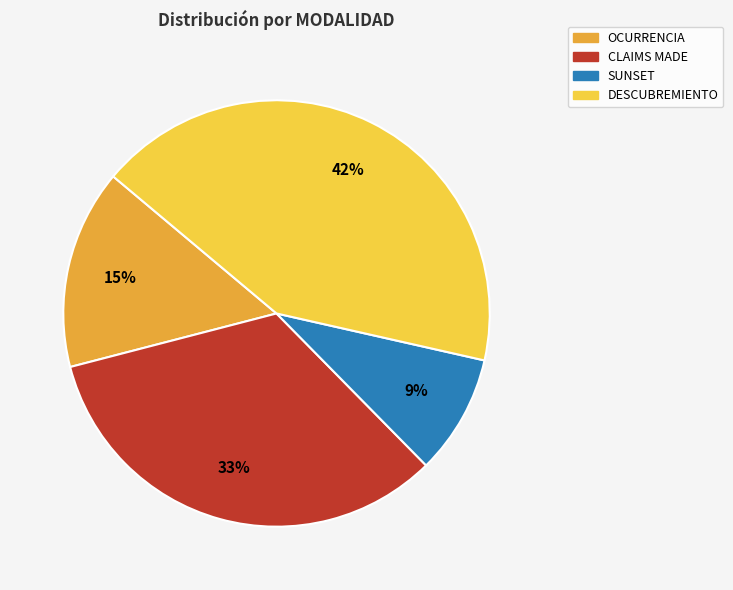

Combined, do OCURRENCIA and DESCUBREMIENTO account for over 50%?

Yes